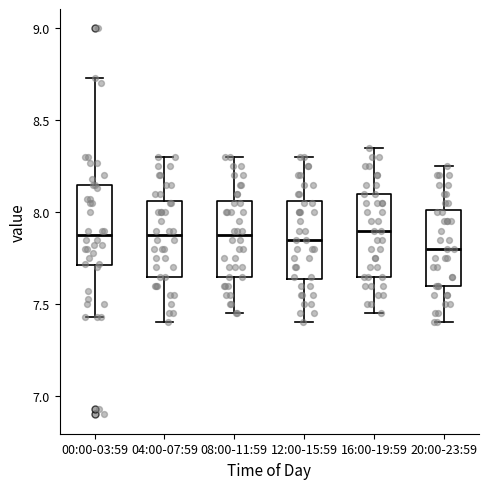

Reading left to right, read every box against the y-axis: the position of its median line, the range the box covers, and the ends of its whiskers. The values are not printed on the chart, so give them approximately, as read against the axis.

00:00-03:59: median 7.90, box 7.70 to 8.15, whiskers 7.45 to 8.75
04:00-07:59: median 7.90, box 7.65 to 8.05, whiskers 7.40 to 8.30
08:00-11:59: median 7.90, box 7.65 to 8.05, whiskers 7.45 to 8.30
12:00-15:59: median 7.85, box 7.65 to 8.05, whiskers 7.40 to 8.30
16:00-19:59: median 7.90, box 7.65 to 8.10, whiskers 7.45 to 8.35
20:00-23:59: median 7.80, box 7.60 to 8.00, whiskers 7.40 to 8.25